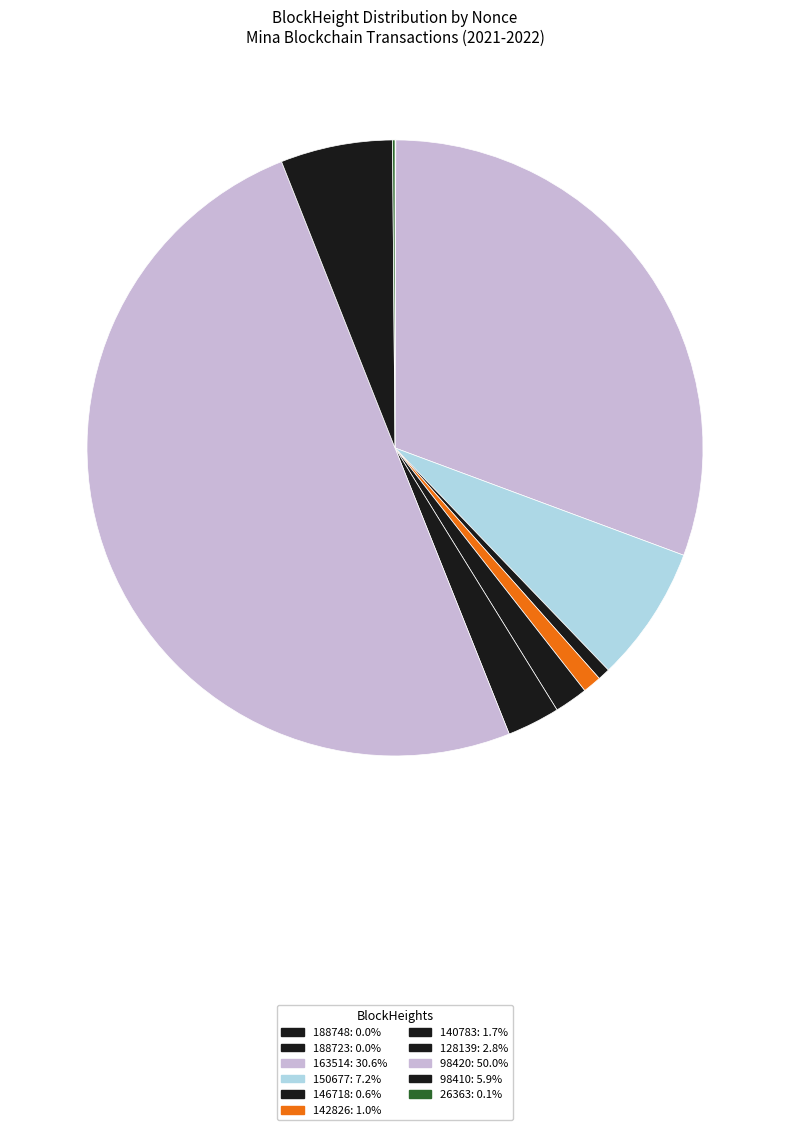

To the nearest percent, what is the difference between the 163514 and 188748 slice percentages?

31%